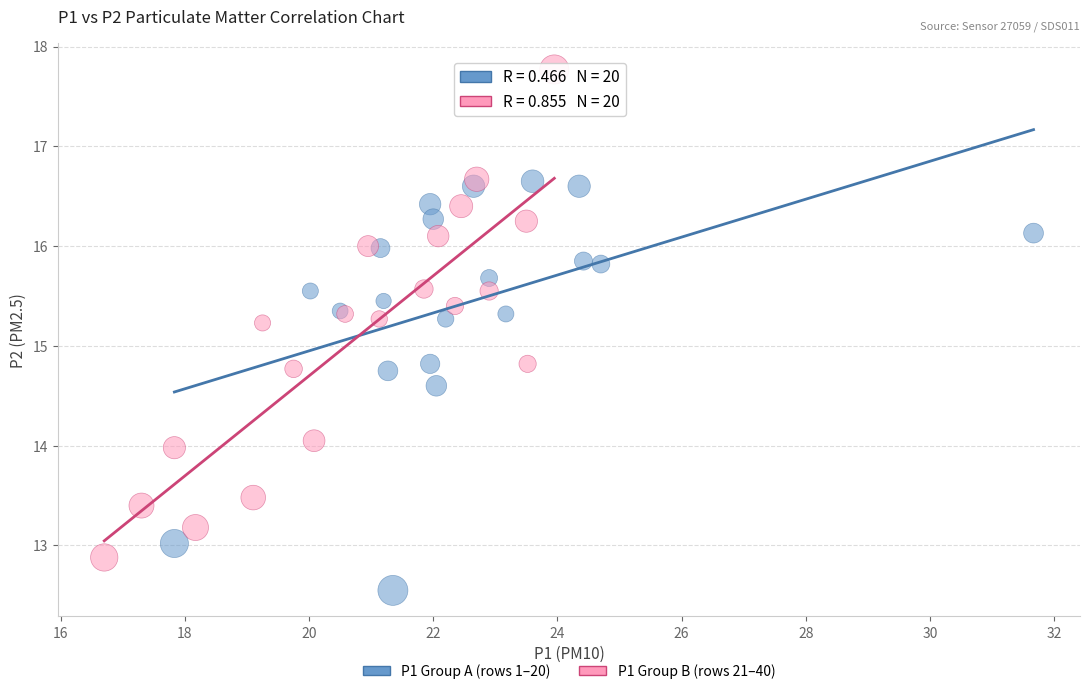

Which series has the largest Y range (max minus min)?

P1 Group B (rows 21–40)